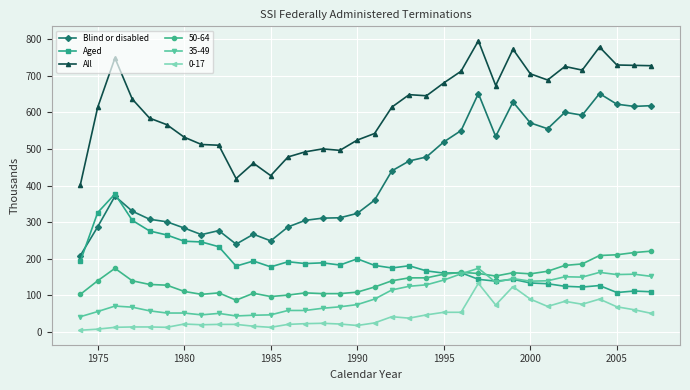

Which series has the largest range (max minus min)?

Blind or disabled